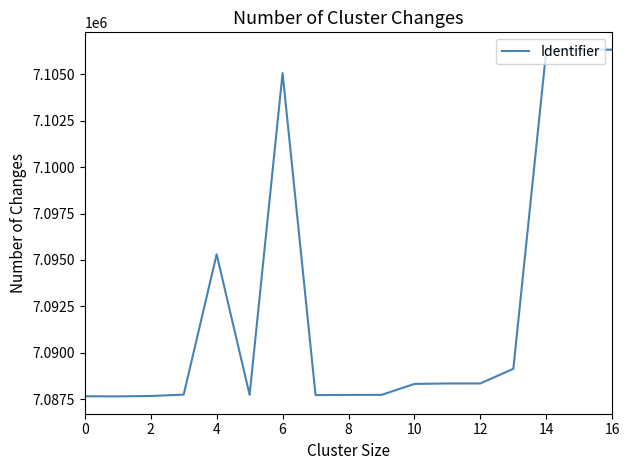

What is the difference between the maximum and minimum values?

18666